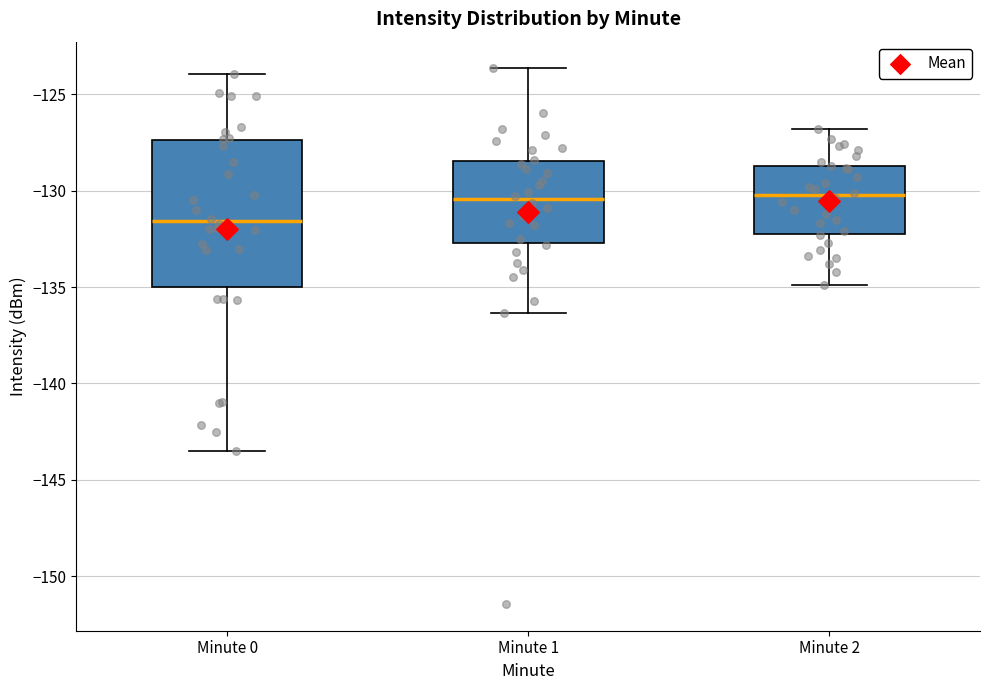

Comparing the boxes themselves (not the whiskers), which one is the tallest?

Minute 0